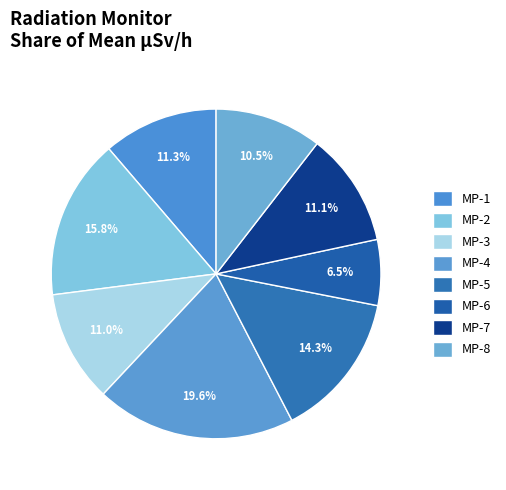

How many segments does this pie chart have?

8